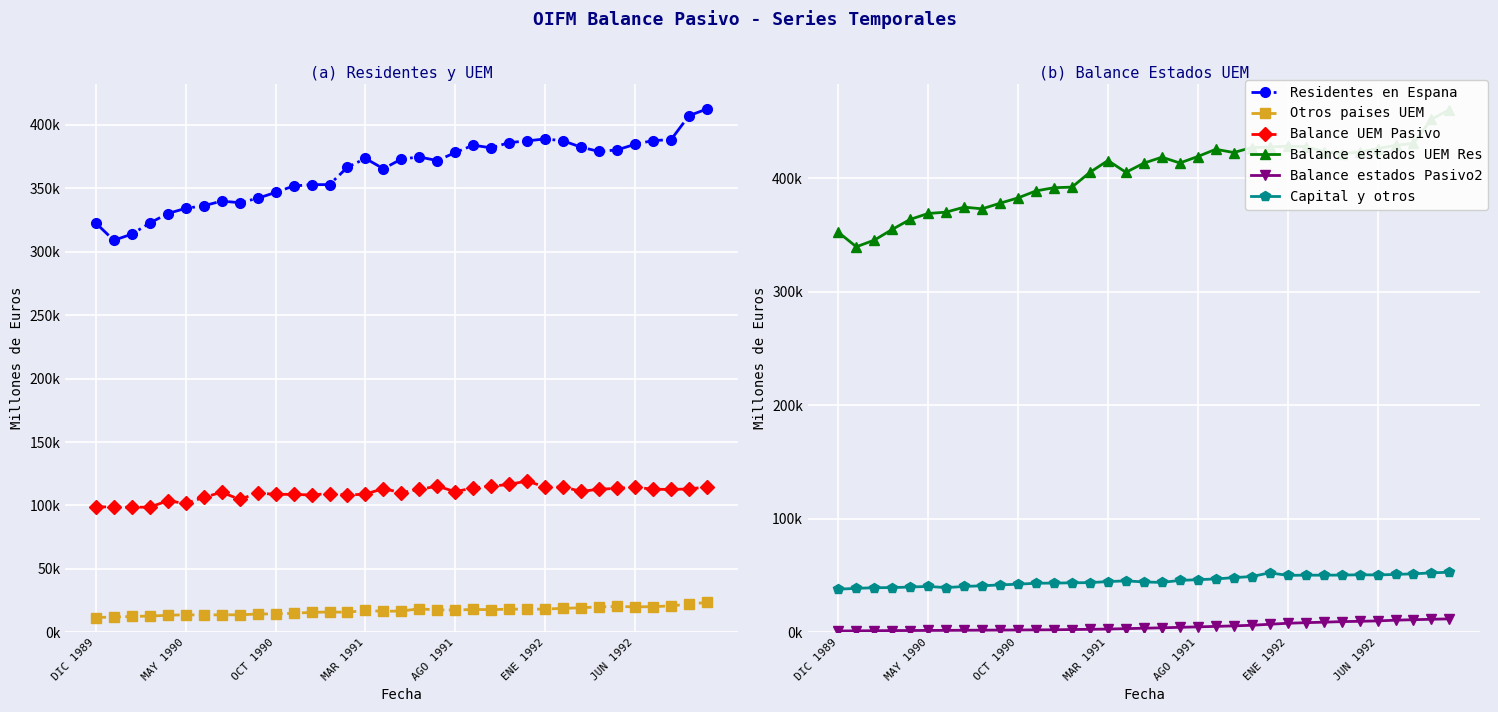

Where does the Balance UEM Pasivo series first go above 110869?

16